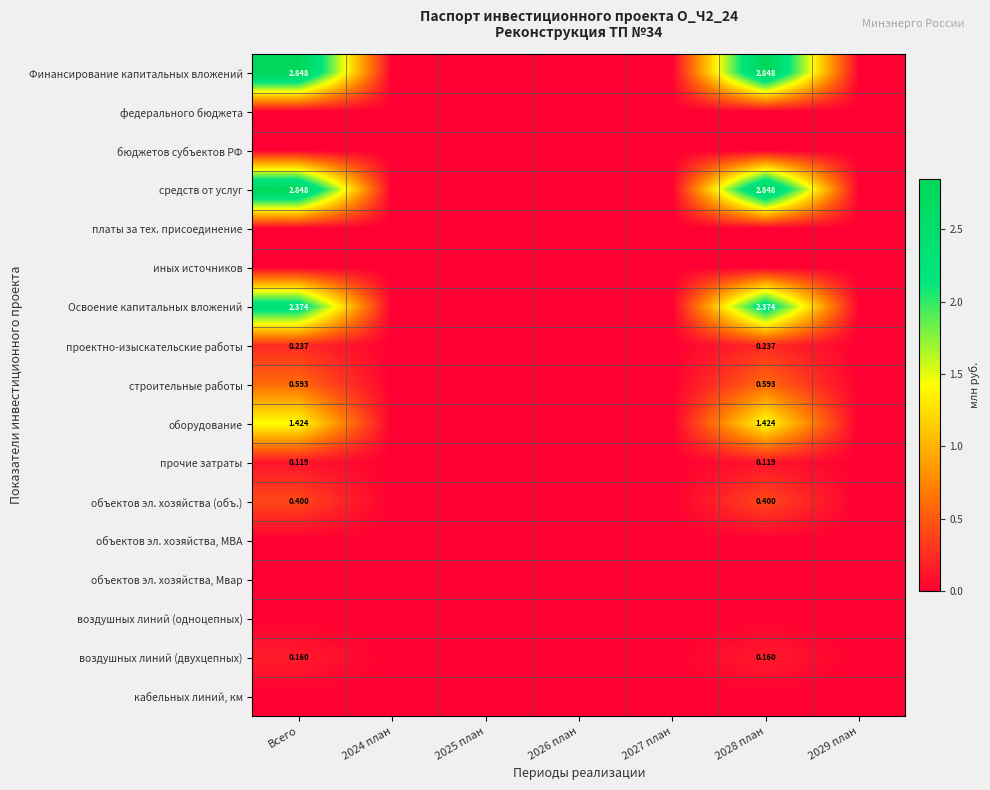

Rank the categories by воздушных линий (одноцепных) value from highest to lowest.

Всего, 2024 план, 2025 план, 2026 план, 2027 план, 2028 план, 2029 план